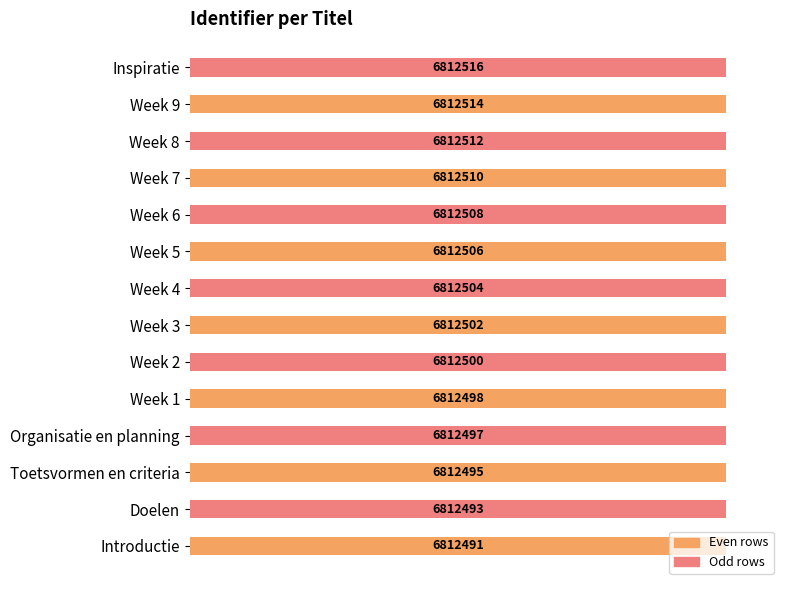

The chart shows a value of 173.1 at 8. True or false?

False